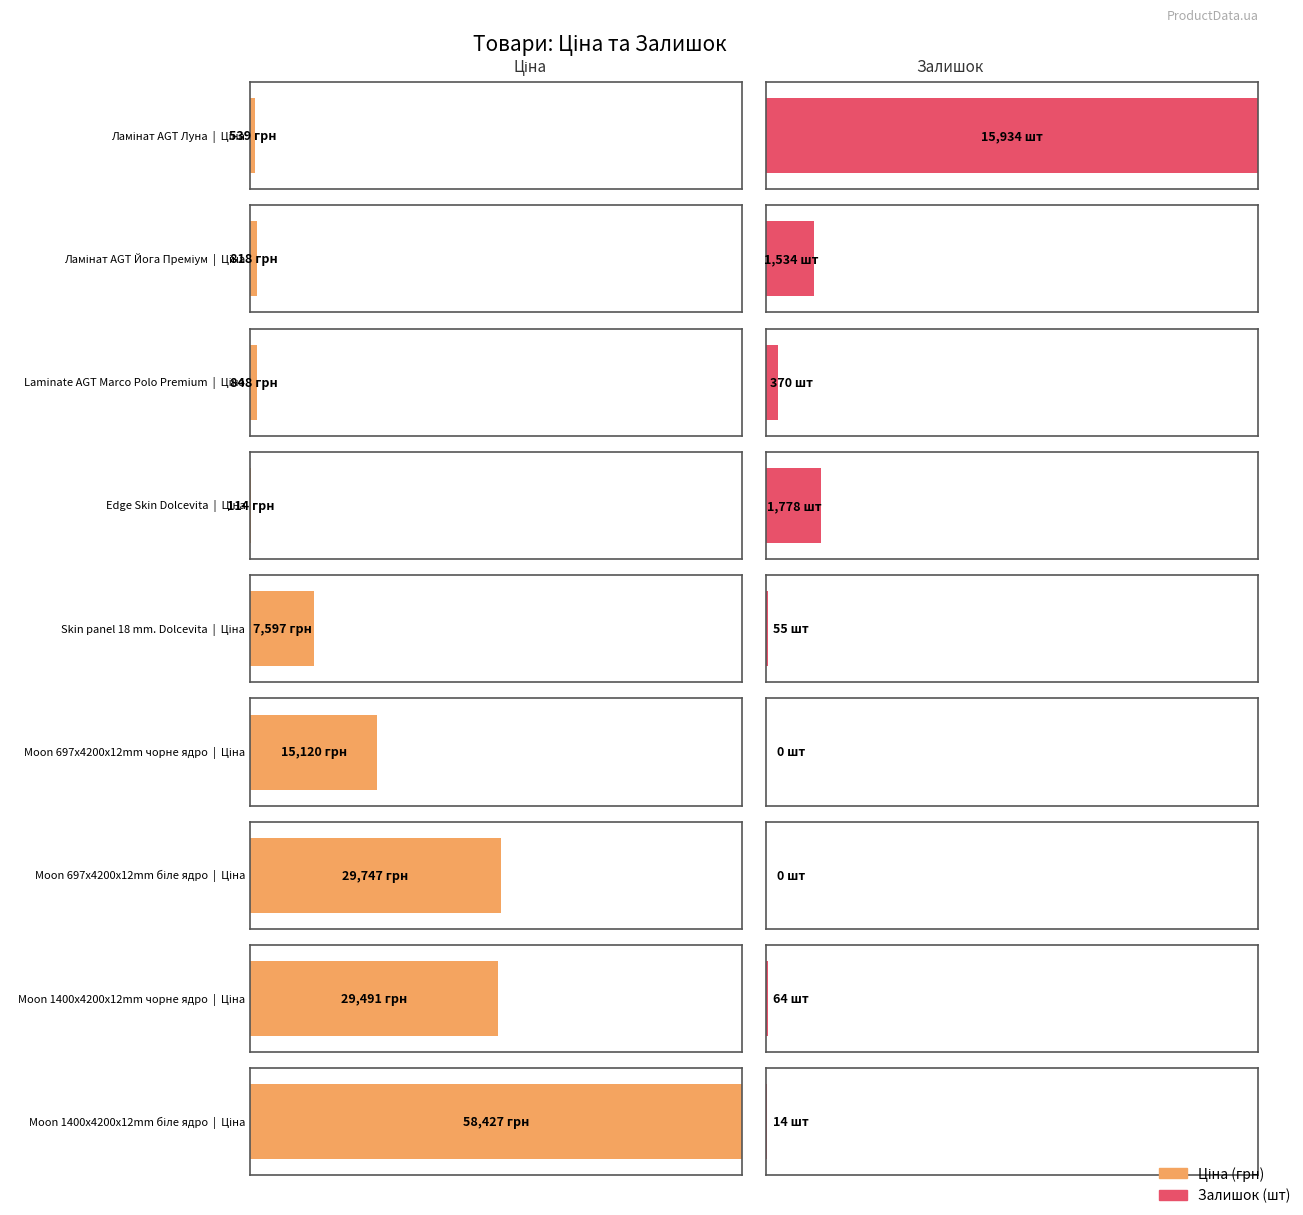

Count the number of categories in the chart.

9